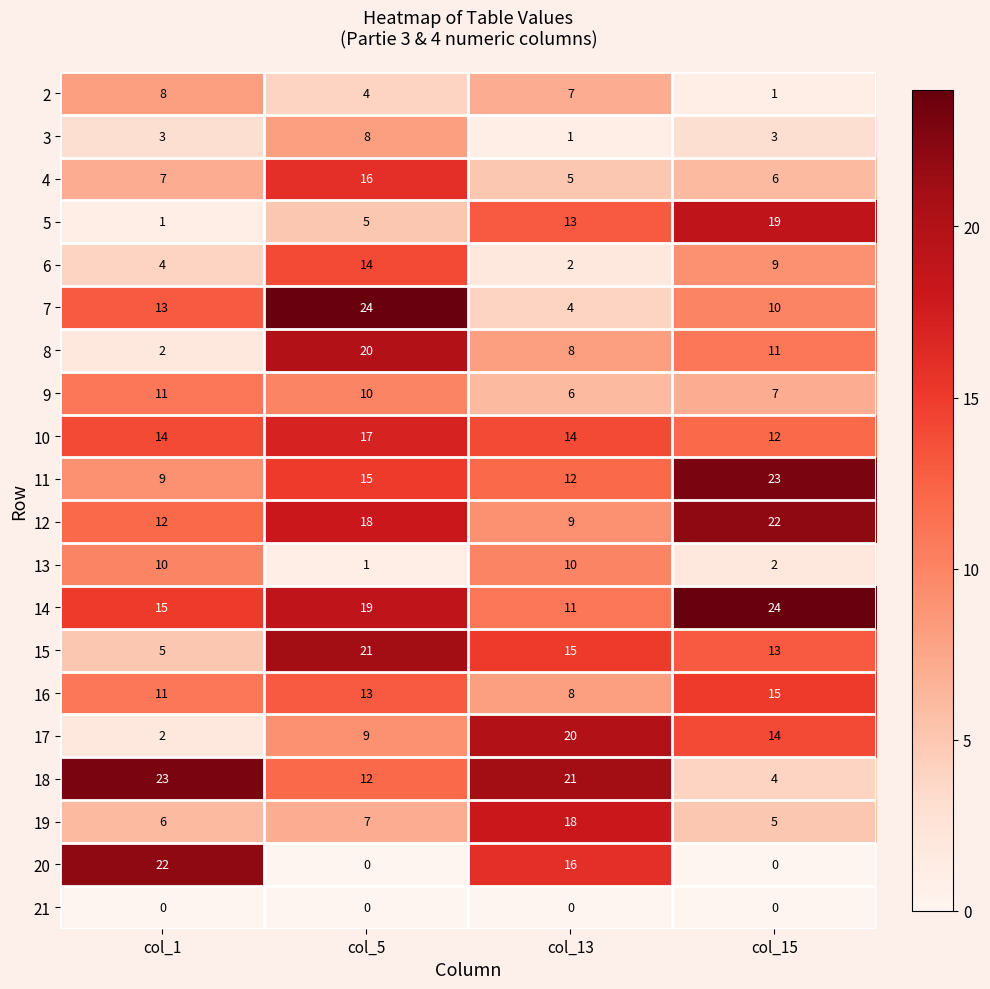

At which category is the sum across all series the highest?

col_5